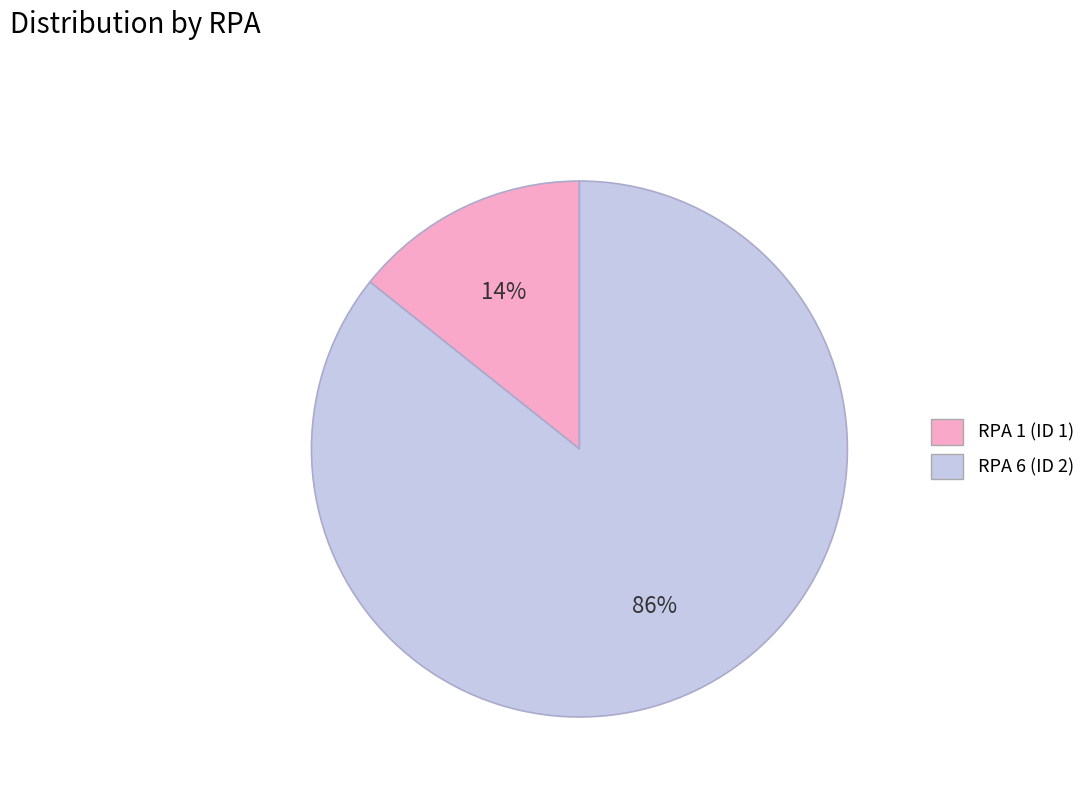

How many segments does this pie chart have?

2